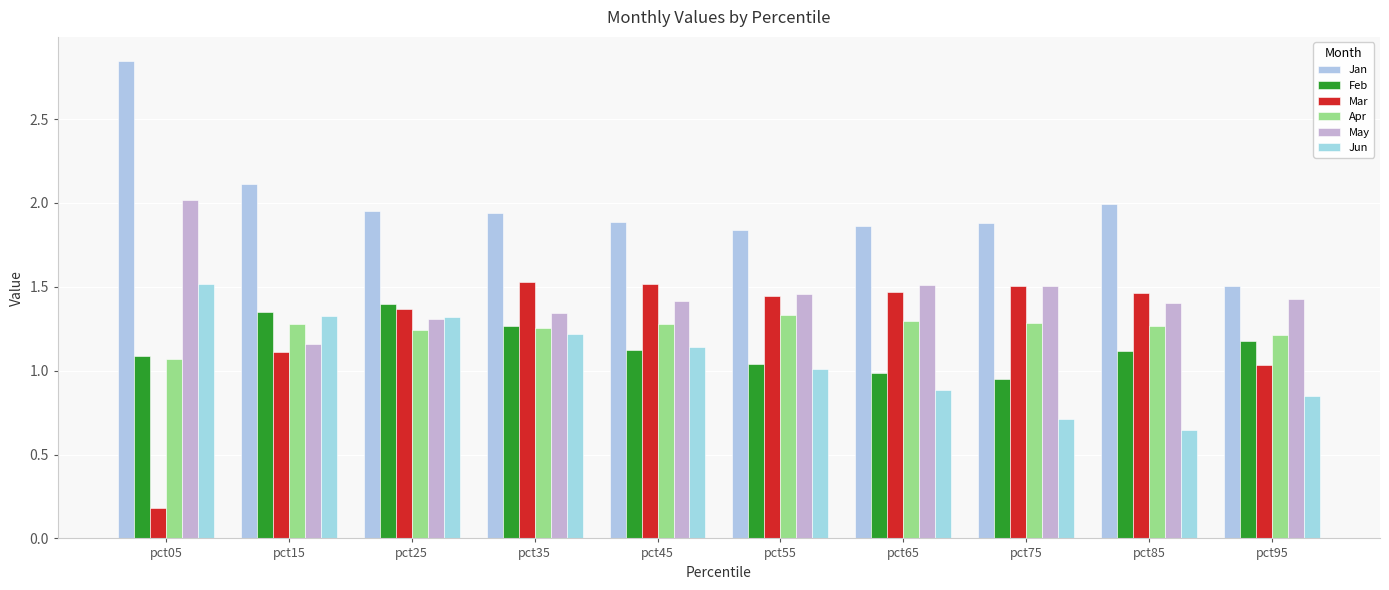

Which has a higher value, pct05 or pct55?

pct05